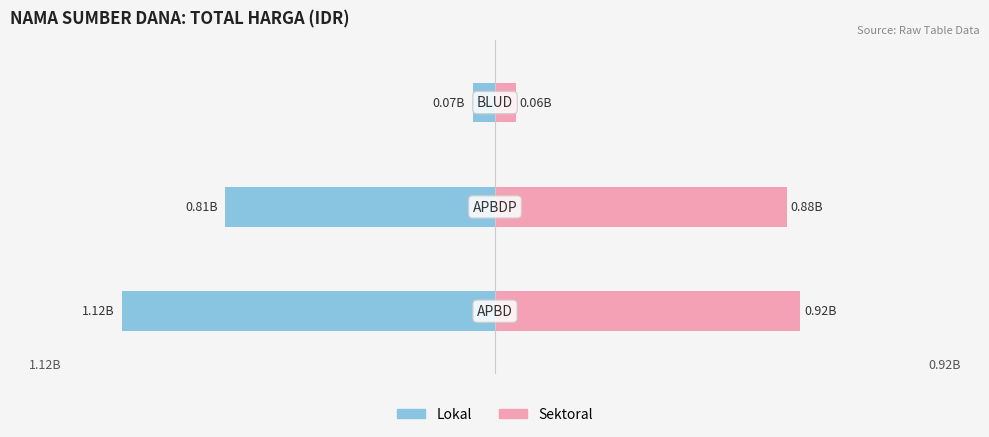

Between 0 and 1, which series saw the biggest shift?

Lokal